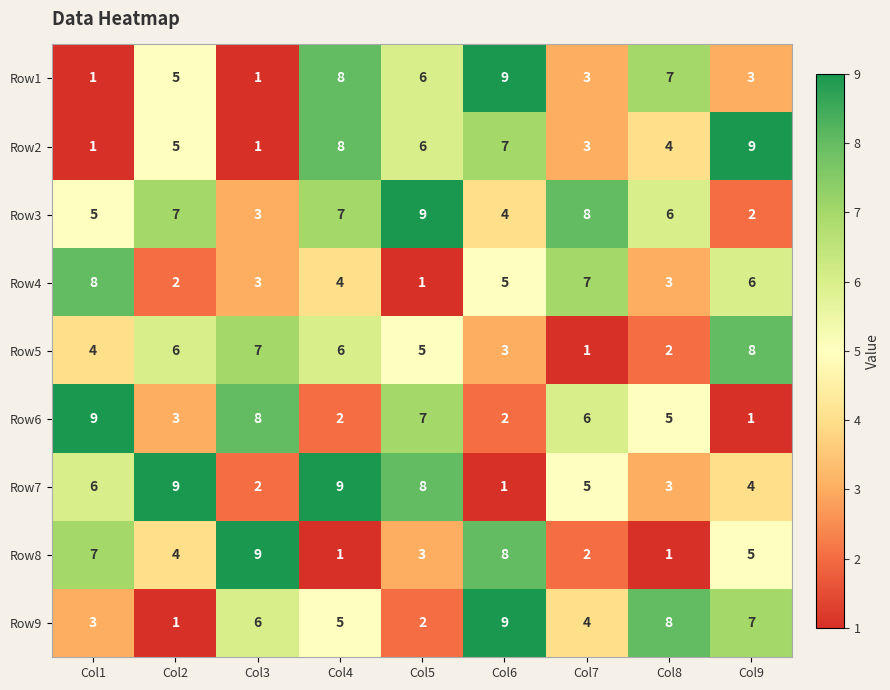

Between Col5 and Col8, which series saw the biggest shift?

Row9